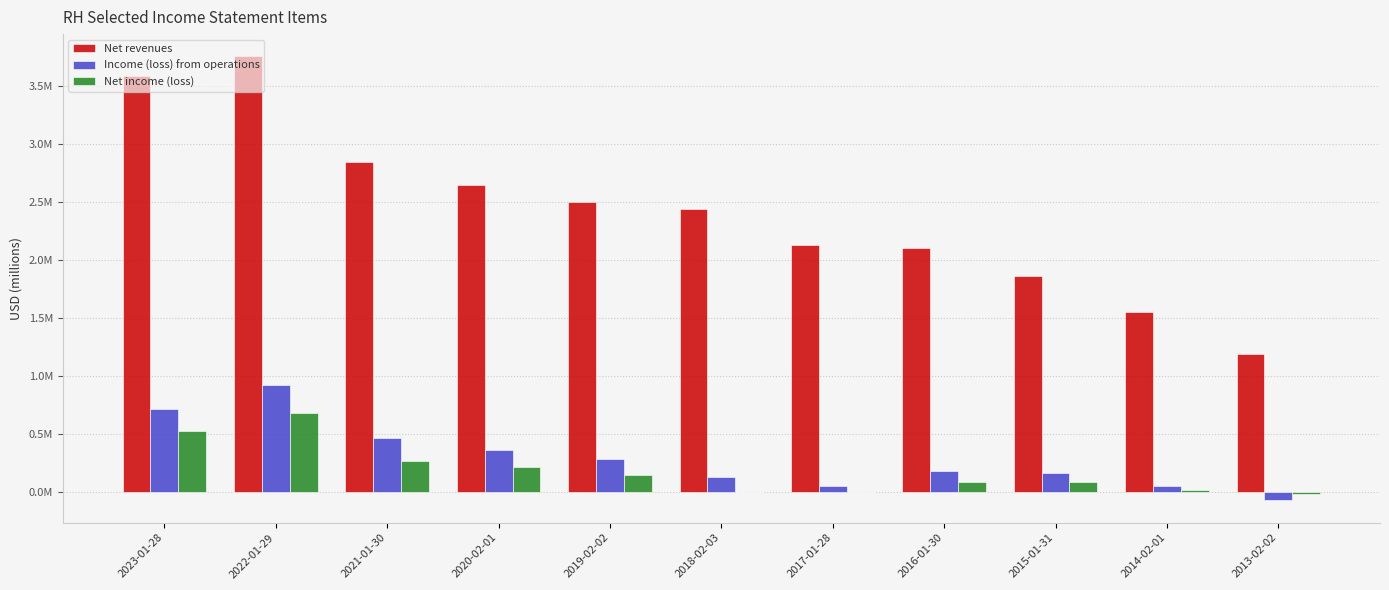

Are the bars grouped side by side (vs. stacked)?

Yes